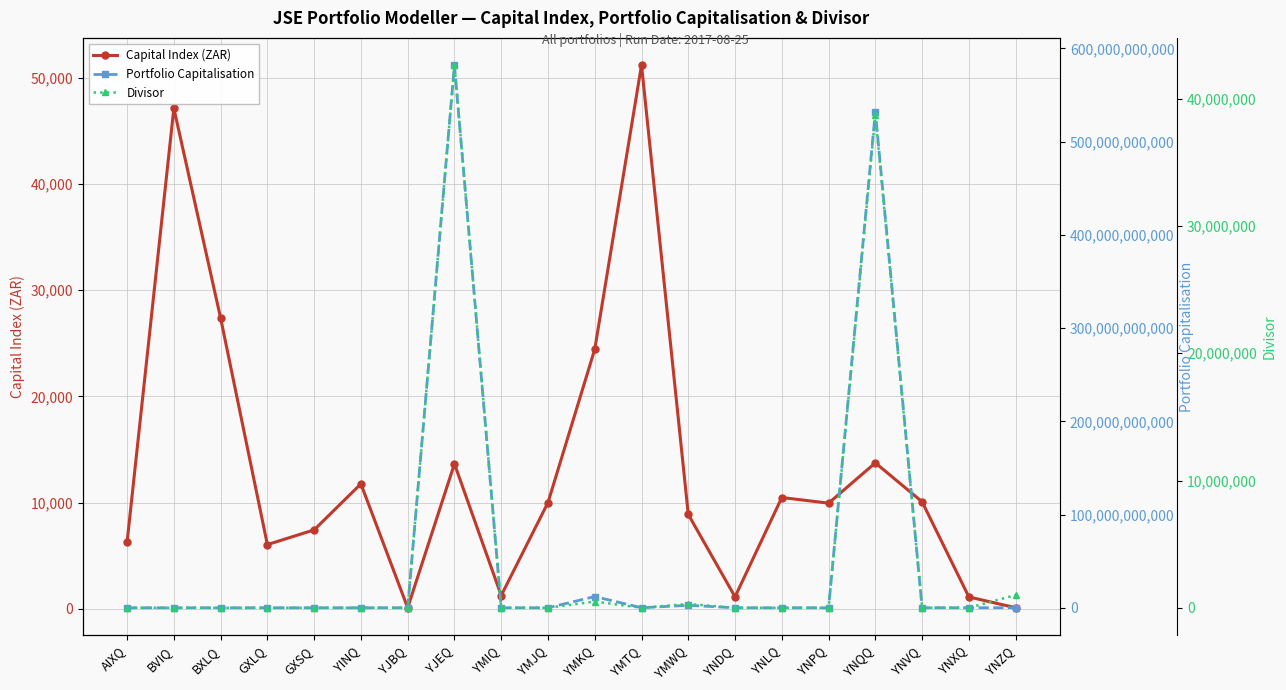

What is the sum of all Portfolio Capitalisation values?

1129241495005.0